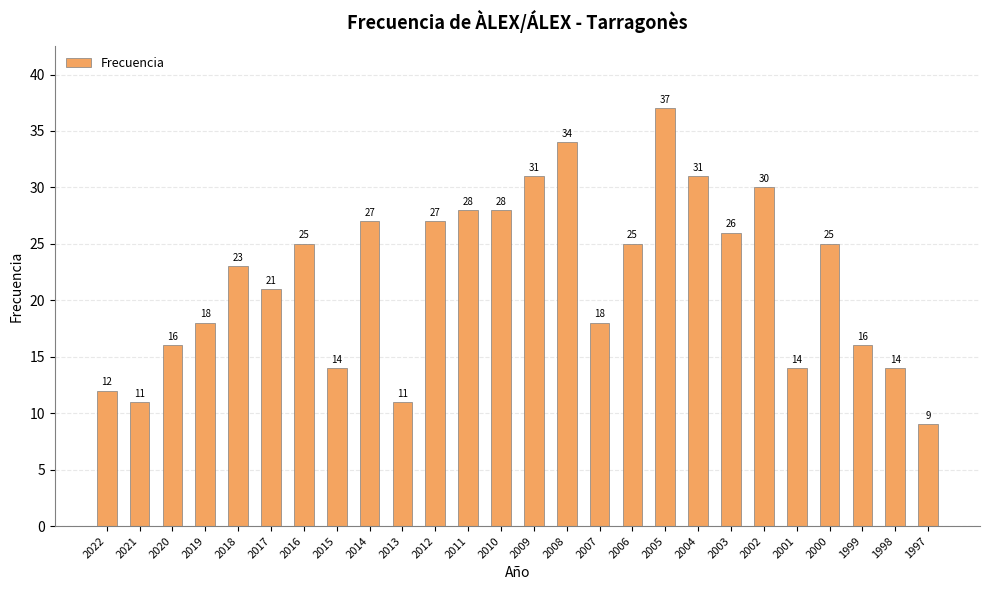

Between 2019 and 2009, which is larger?

2009